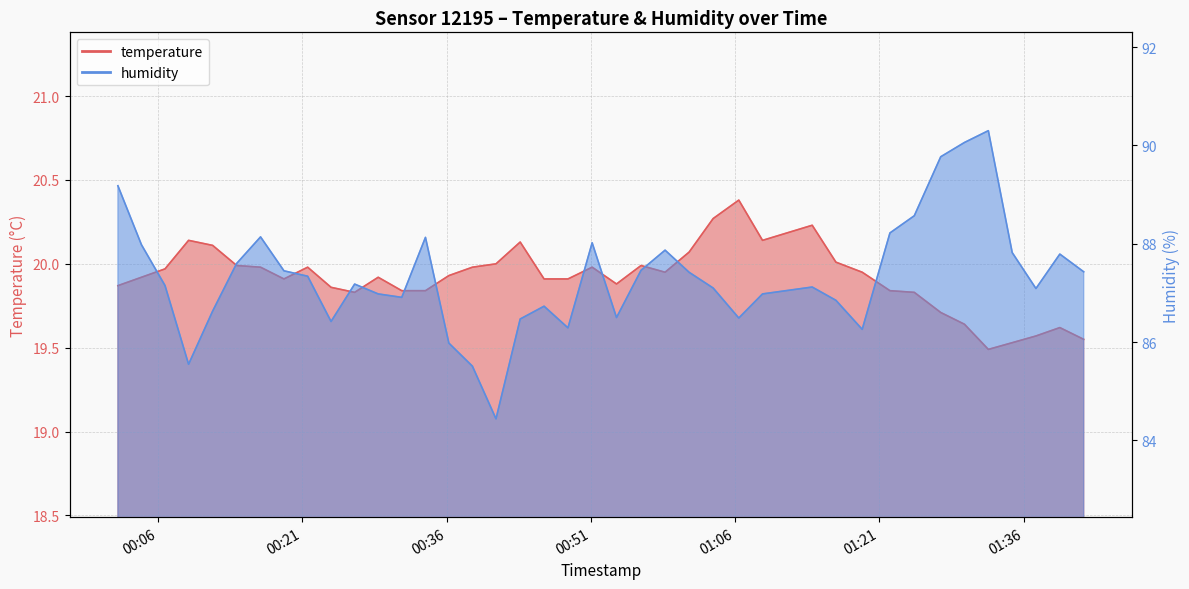

True or false: temperature and humidity intersect in this chart.

False